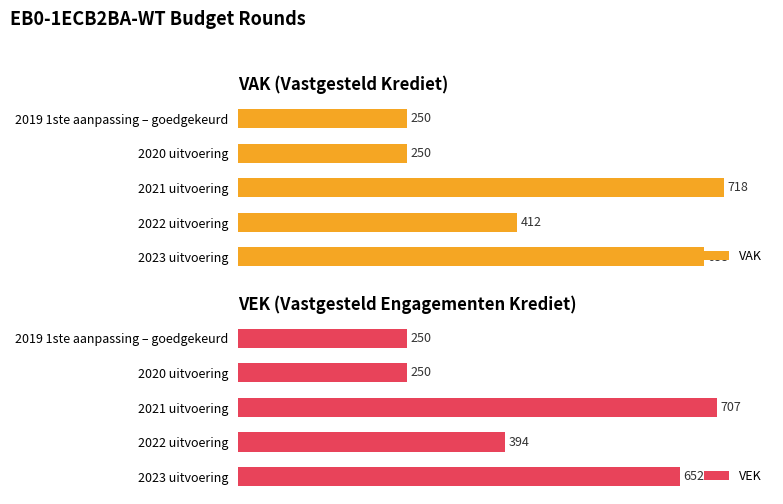

Which series has the largest range (max minus min)?

VAK